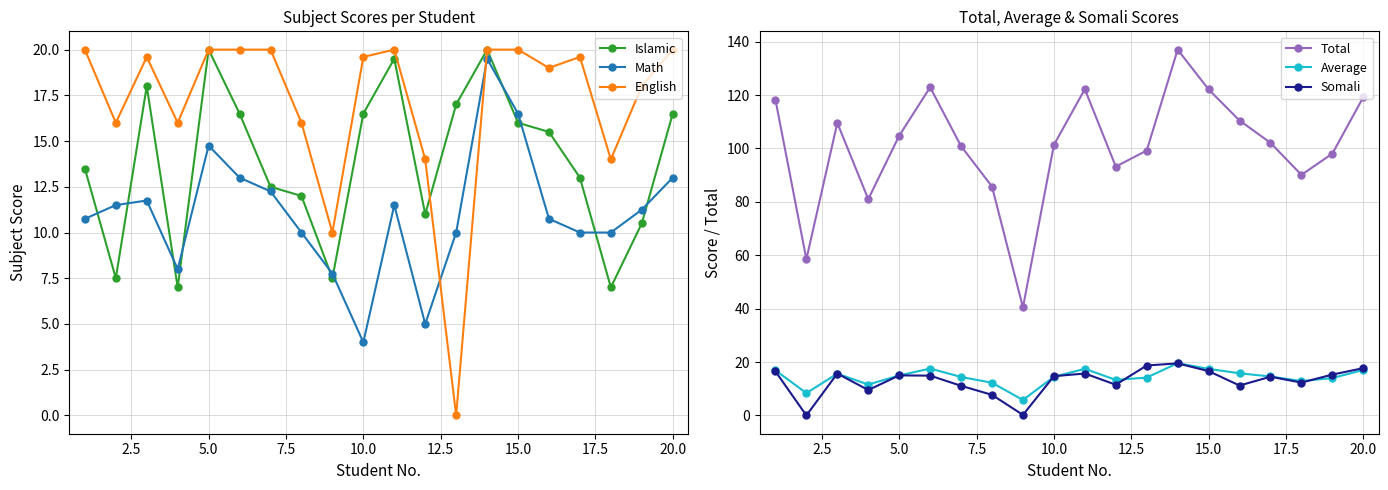

True or false: English and Math cross at least once.

True